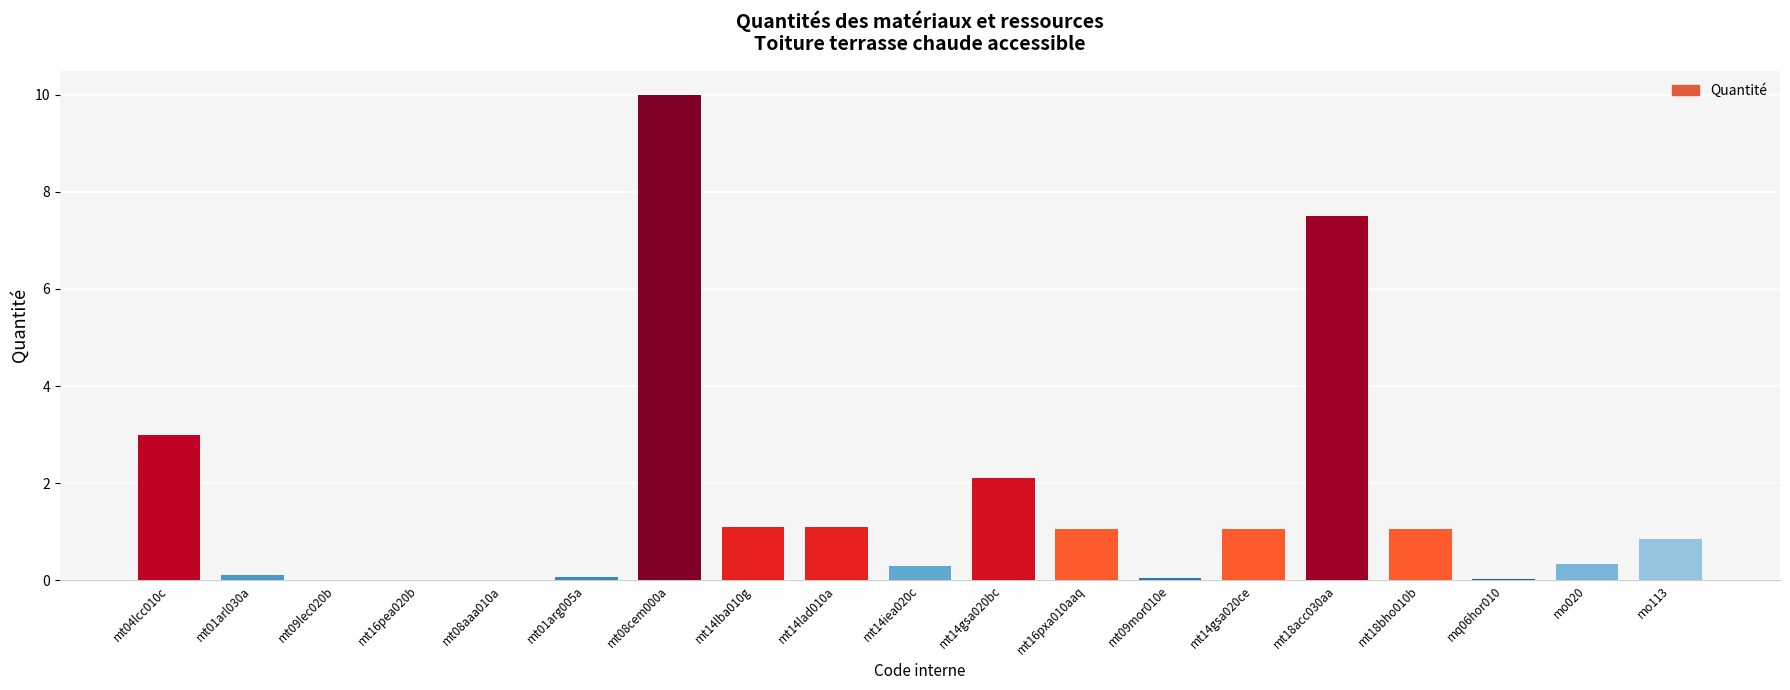

What is the greatest value displayed?

10.0